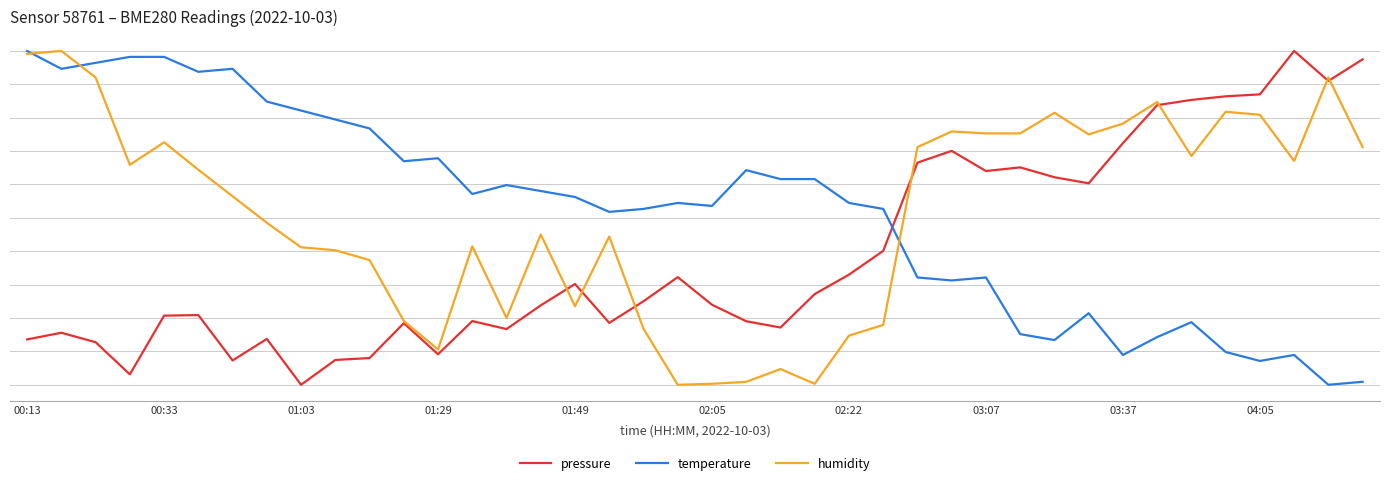

At which label is humidity closest to 50?

03:07